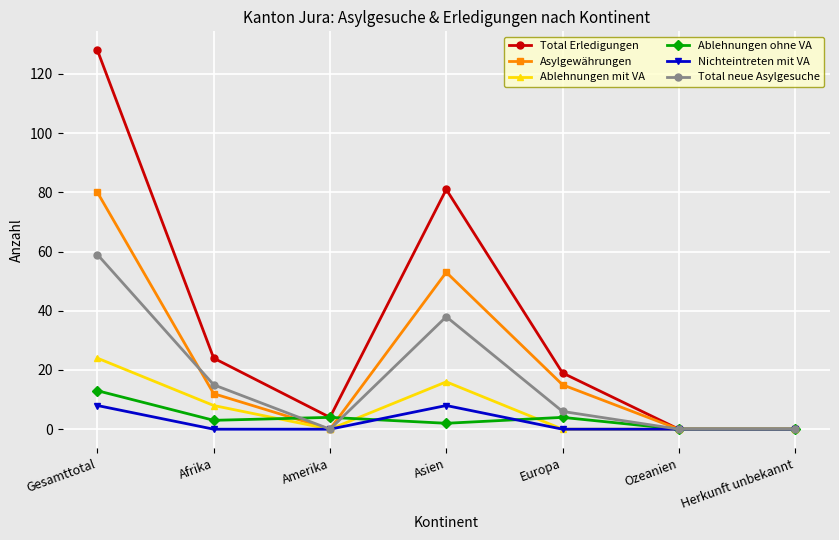

What is the difference between the maximum and minimum values in the Nichteintreten mit VA series?

8